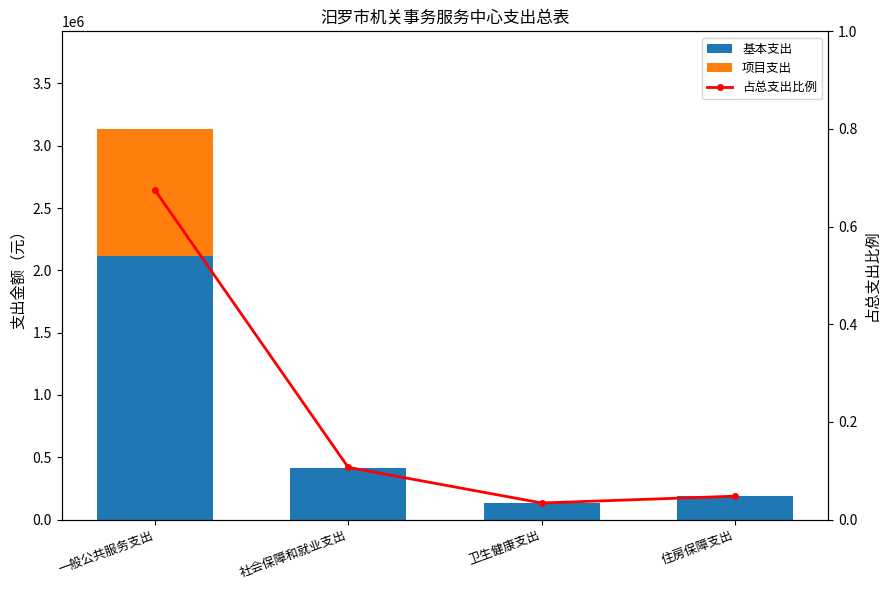

What is the sum of the 占总支出比例 values at 社会保障和就业支出 and 卫生健康支出?

0.1